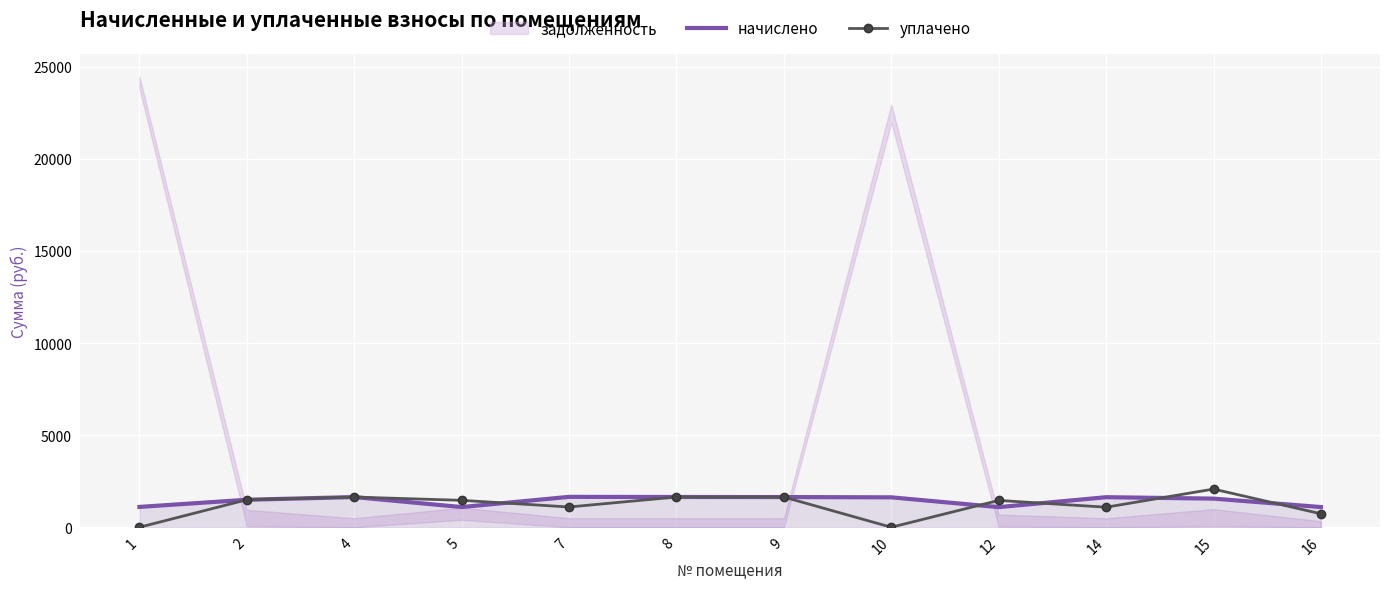

Is the value of уплачено at 4 greater than the value of начислено at 1?

Yes